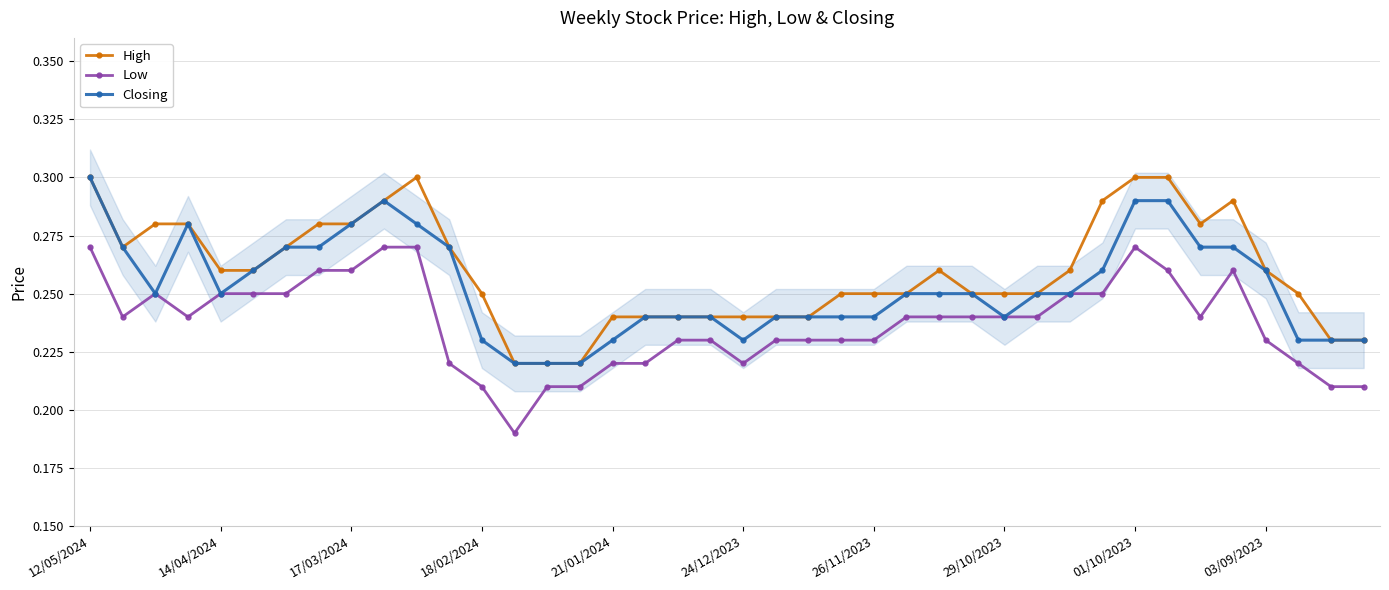

True or false: Closing has more than 2 points higher than both neighbors.

False